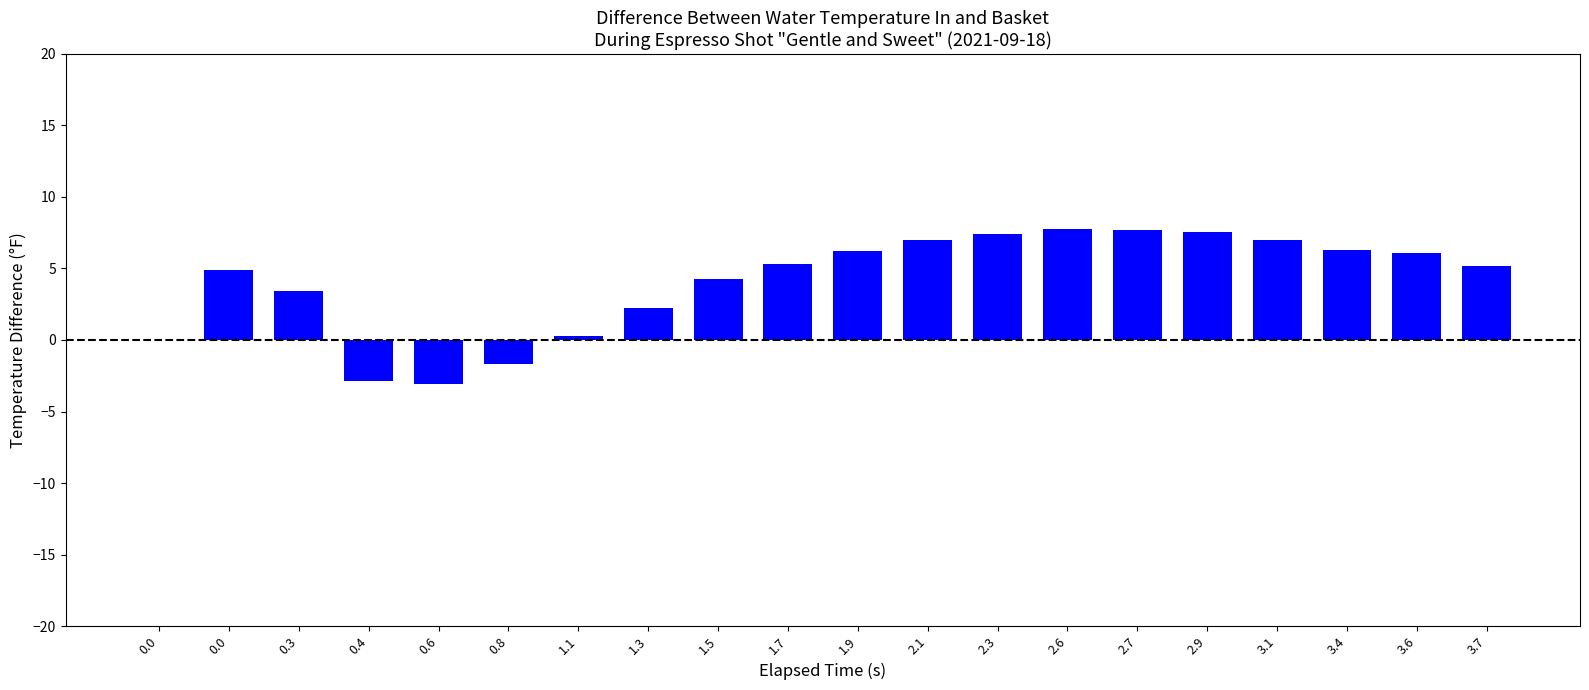

List the labels in order of value, smallest first.

0.6, 0.4, 0.8, 0.0, 1.1, 1.3, 0.3, 1.5, 0.0, 3.7, 1.7, 3.6, 1.9, 3.4, 3.1, 2.1, 2.3, 2.9, 2.7, 2.6